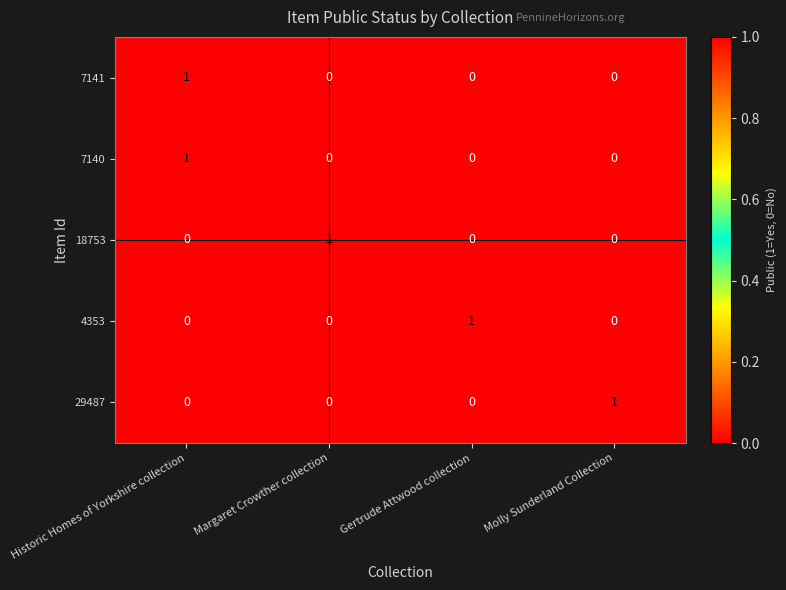

What is the maximum value shown in the chart?

1